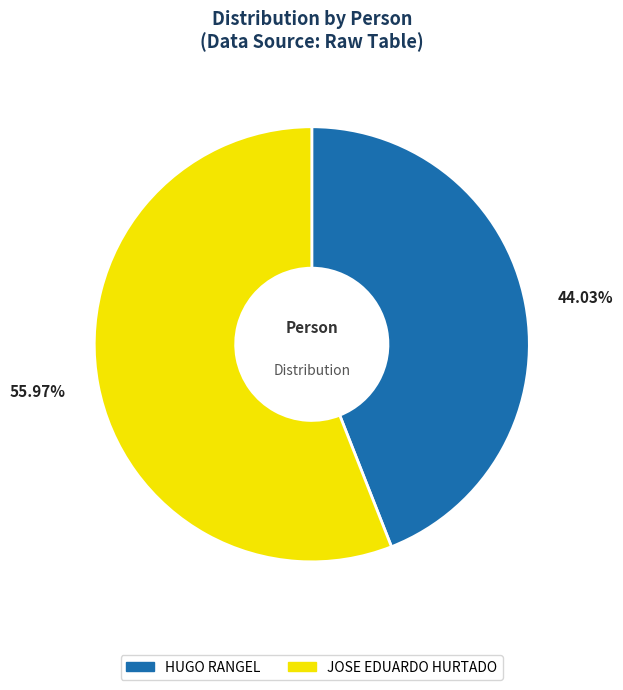

What is the largest slice in the pie chart?

JOSE EDUARDO HURTADO